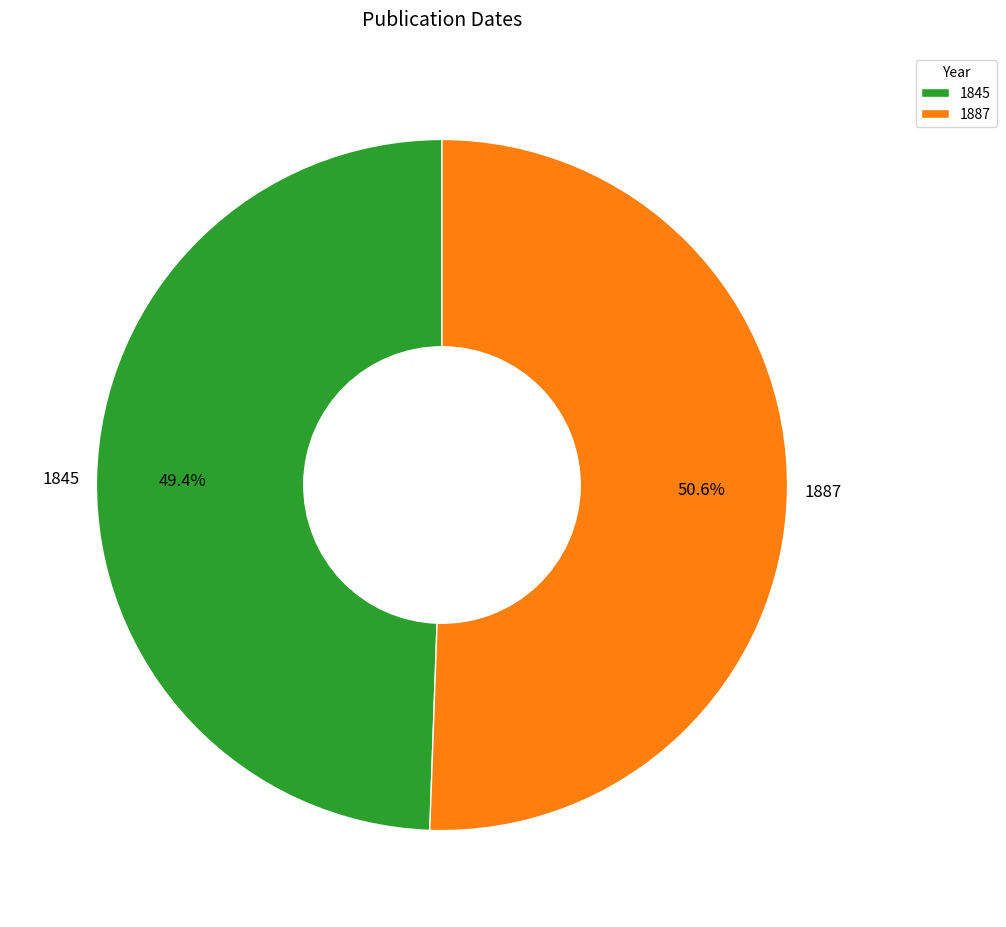

Which has a higher value, 1887 or 1845?

1887